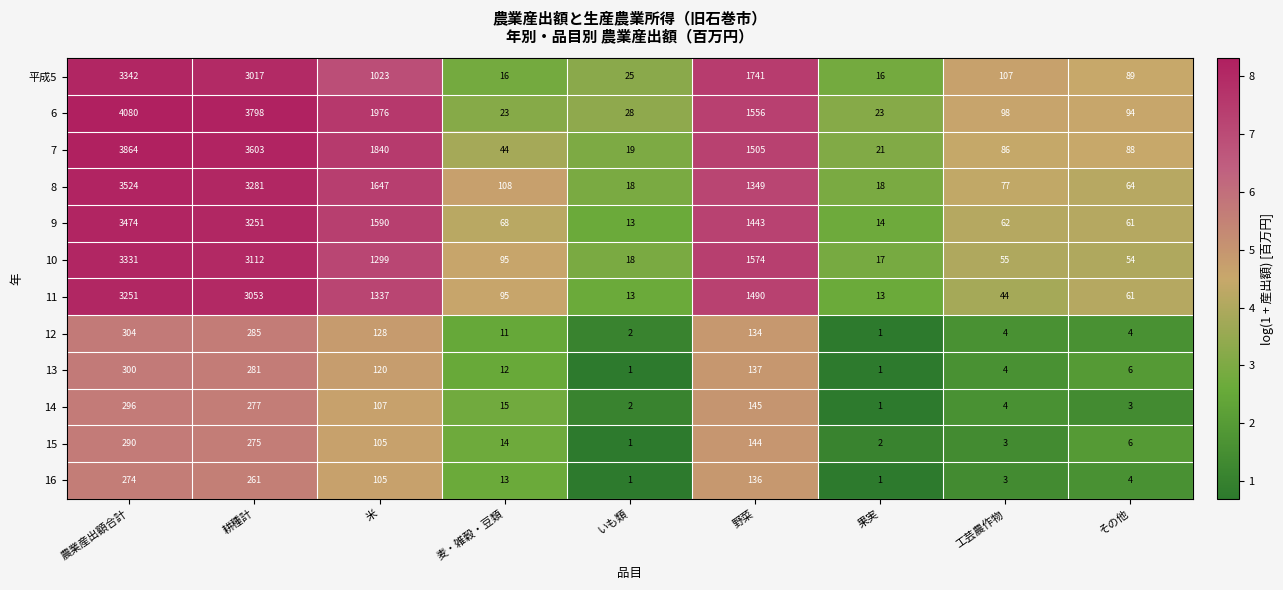

What is the sum of all 10 values?

9555